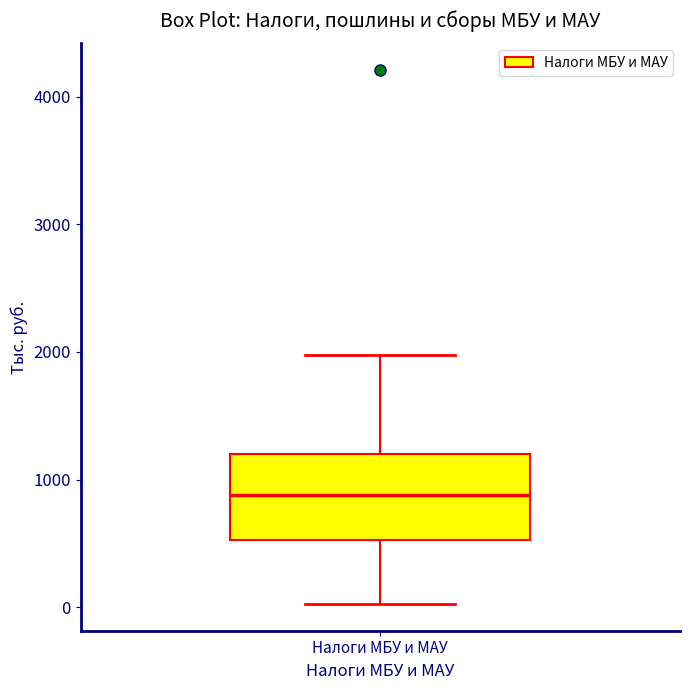

Transcribe this box plot: give where the median line is, the range the box spans, and where the two whiskers end, as read against the y-axis. The values are not printed on the chart, so give them approximately, as read against the axis.

median 900, box 500 to 1200, whiskers 0 to 2000